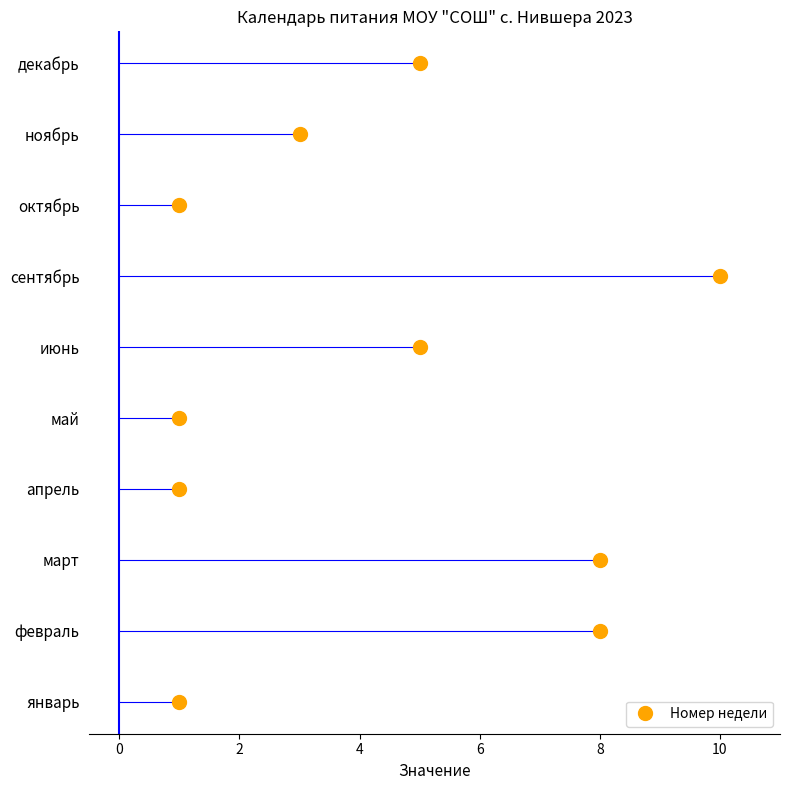

What is the value of the 5th point from the left?

1